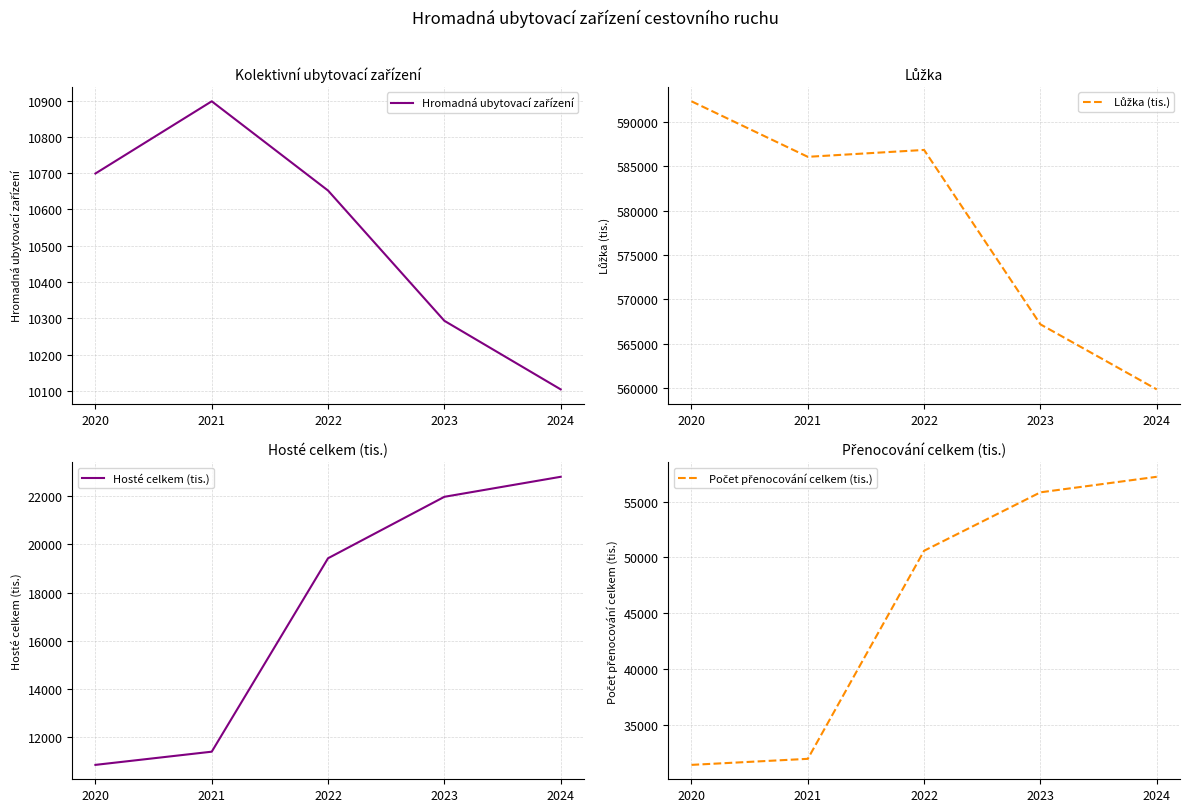

What is the approximate value of Lůžka (tis.) at 2021?

586061